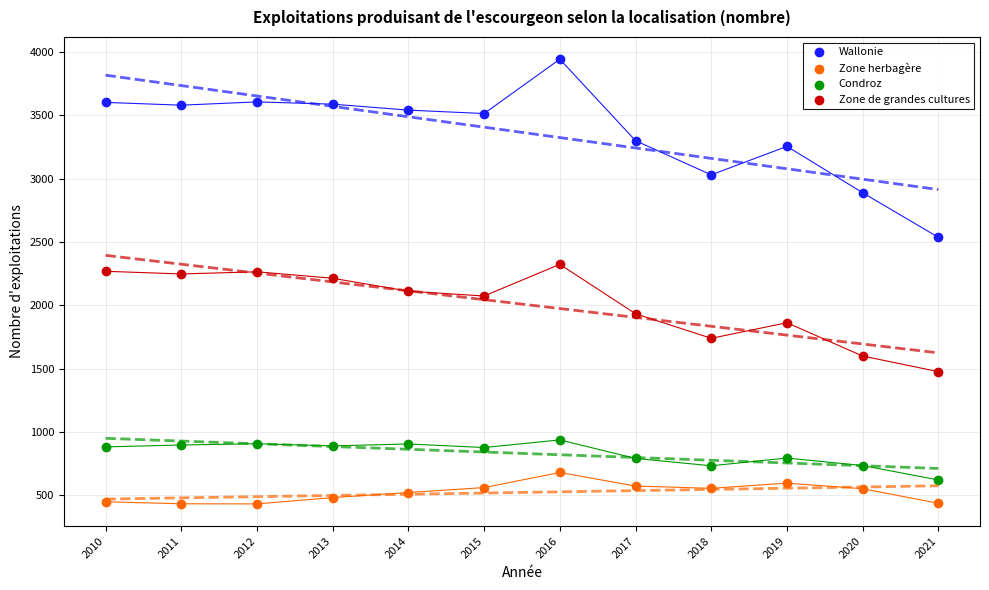

Across all data points, what is the range of Y values (max minus min)?

3510